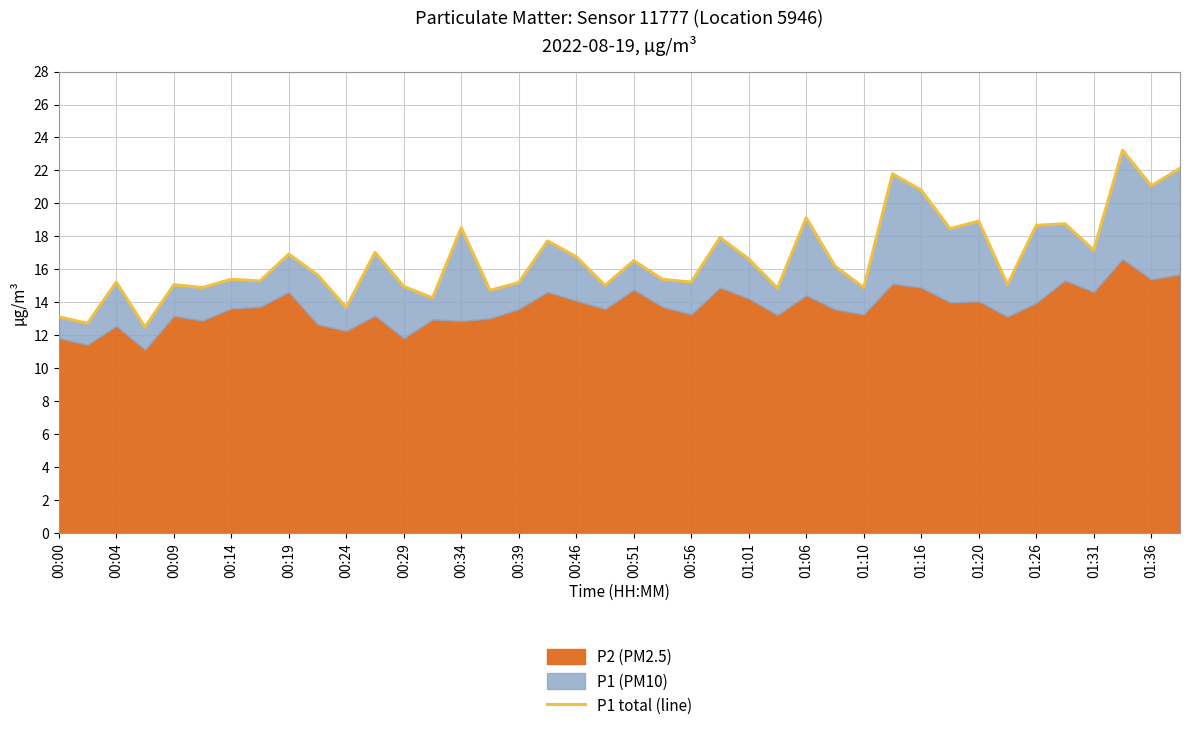

At which category does the chart reach its peak across all series?

37